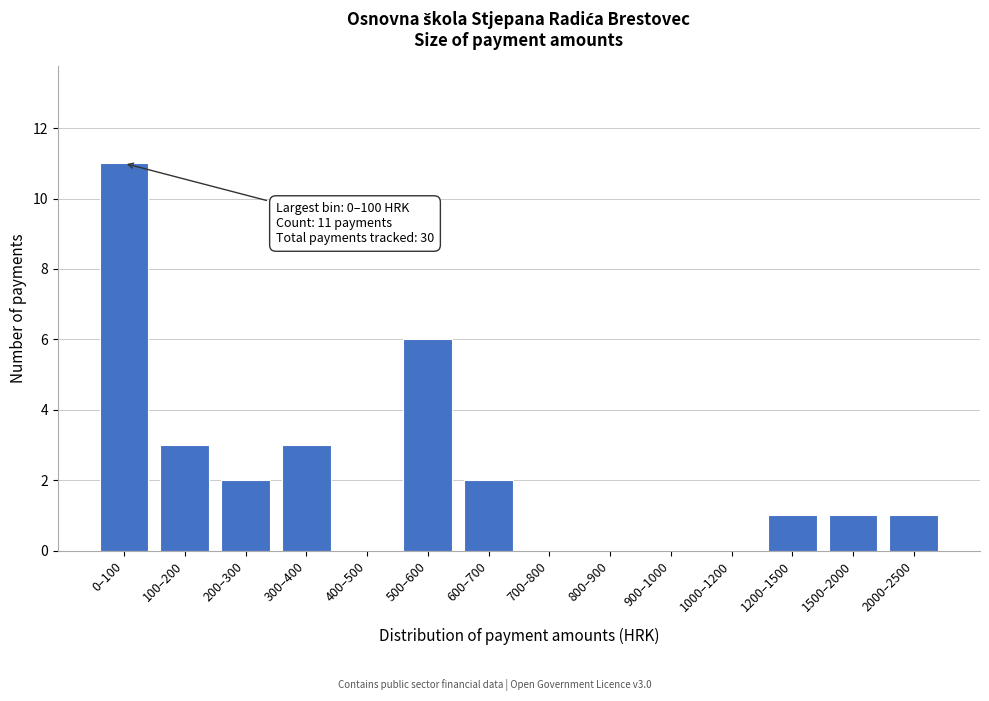

Reading left to right, what are all the values shown in this chart?

0–100=11	100–200=3	200–300=2	300–400=3	400–500=0	500–600=6	600–700=2	700–800=0	800–900=0	900–1000=0	1000–1200=0	1200–1500=1	1500–2000=1	2000–2500=1